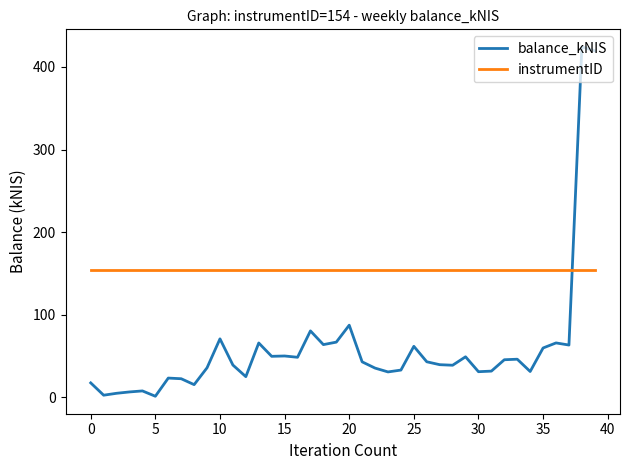

What are all the series names shown in the legend?

balance_kNIS, instrumentID